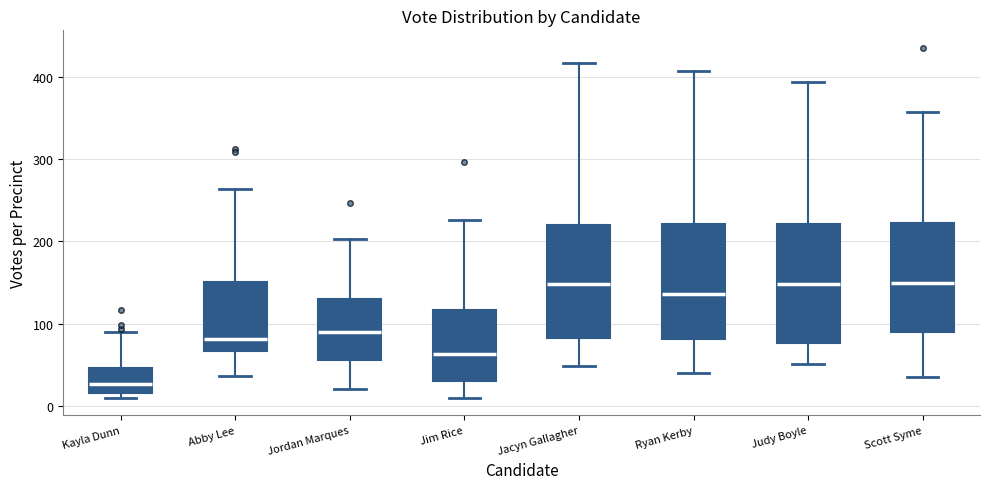

Where does the lower whisker of the box for Judy Boyle end on the y-axis? The values are not printed on the chart, so give them approximately, as read against the axis.

50